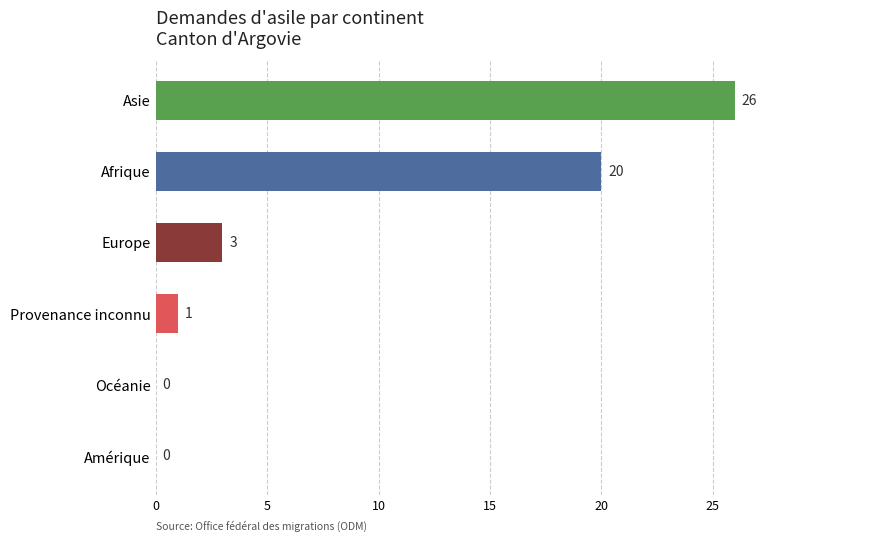

Is it true that the value at Asie is 26?

True